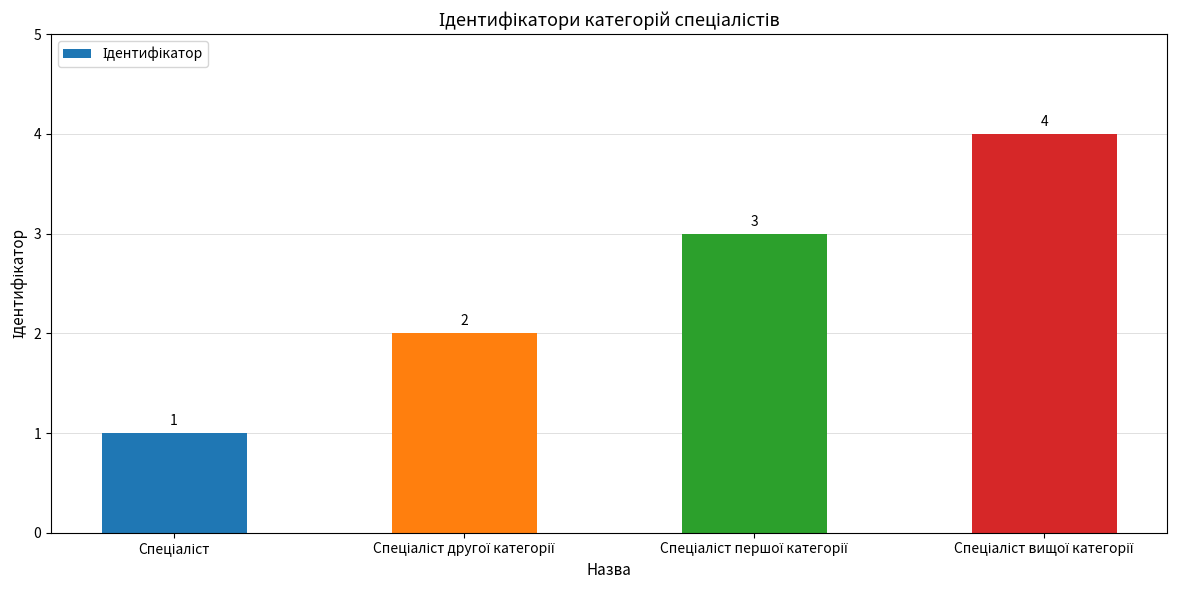

What is the greatest value displayed?

4